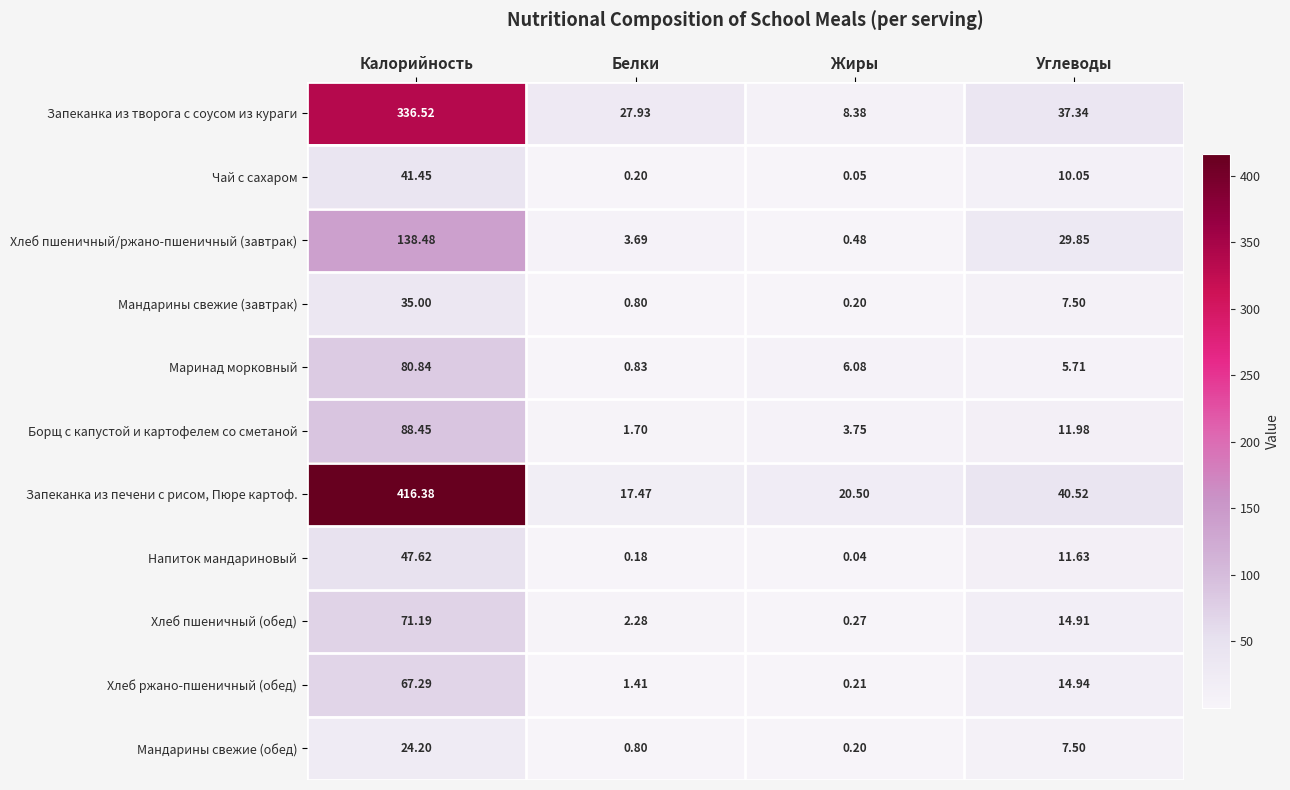

Which series has the largest total across all categories?

Запеканка из печени с рисом, Пюре картоф.